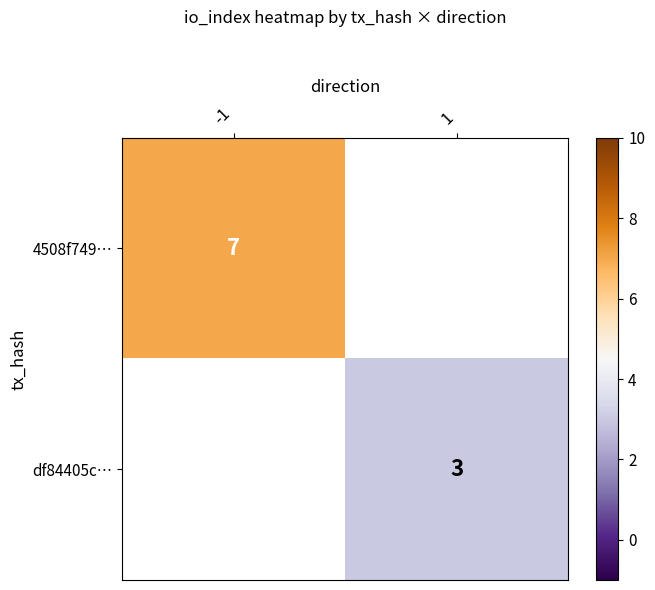

The value of df84405c… at 1 is 4. True or false?

False